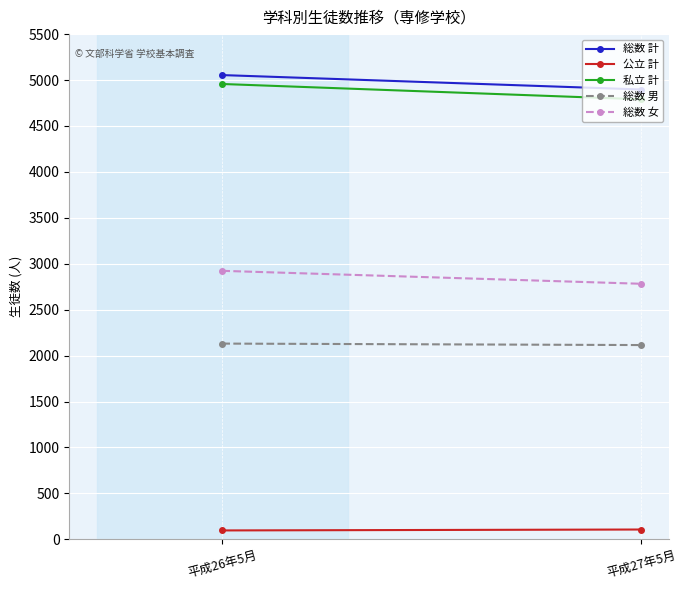

Reading left to right, extract all data points from this chart.

総数 計: 5054	4897
公立 計: 97	107
私立 計: 4957	4790
総数 男: 2131	2115
総数 女: 2923	2782